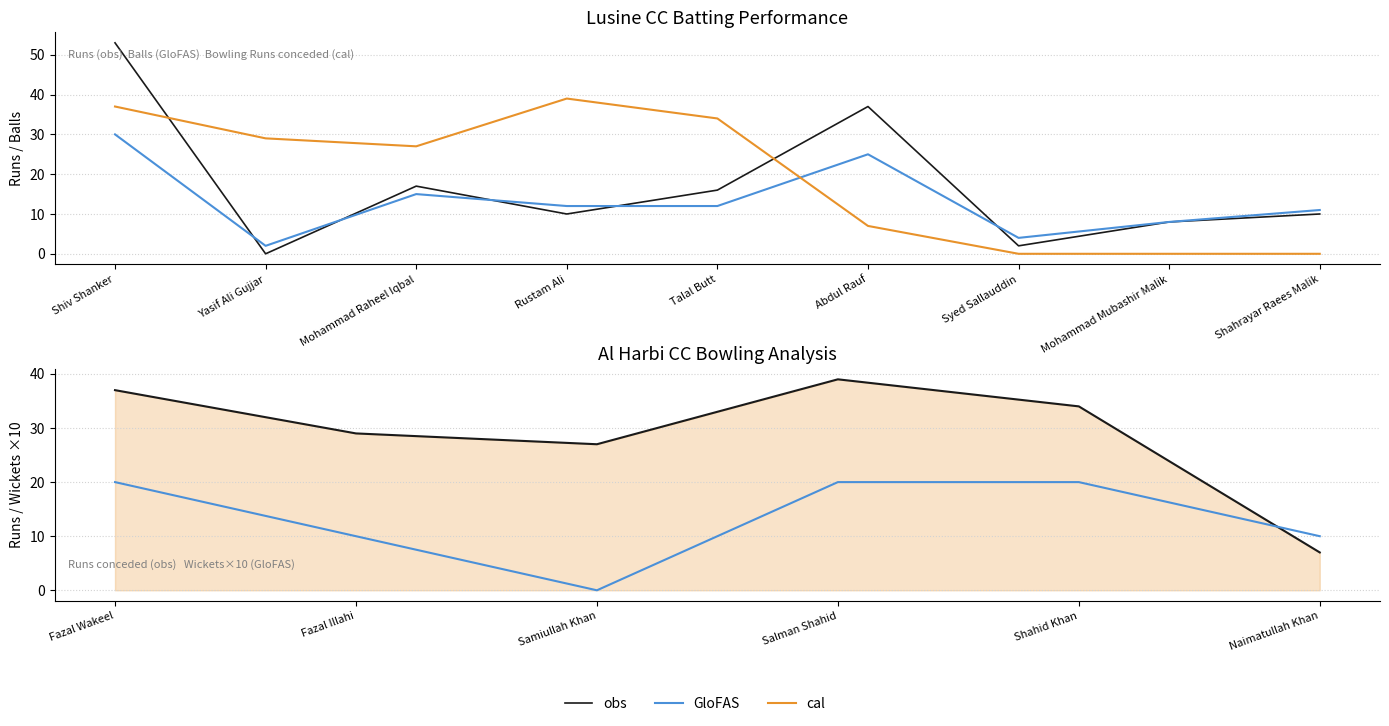

What is the value of the Lusine CC Balls Faced point at the 4th from the left?

12